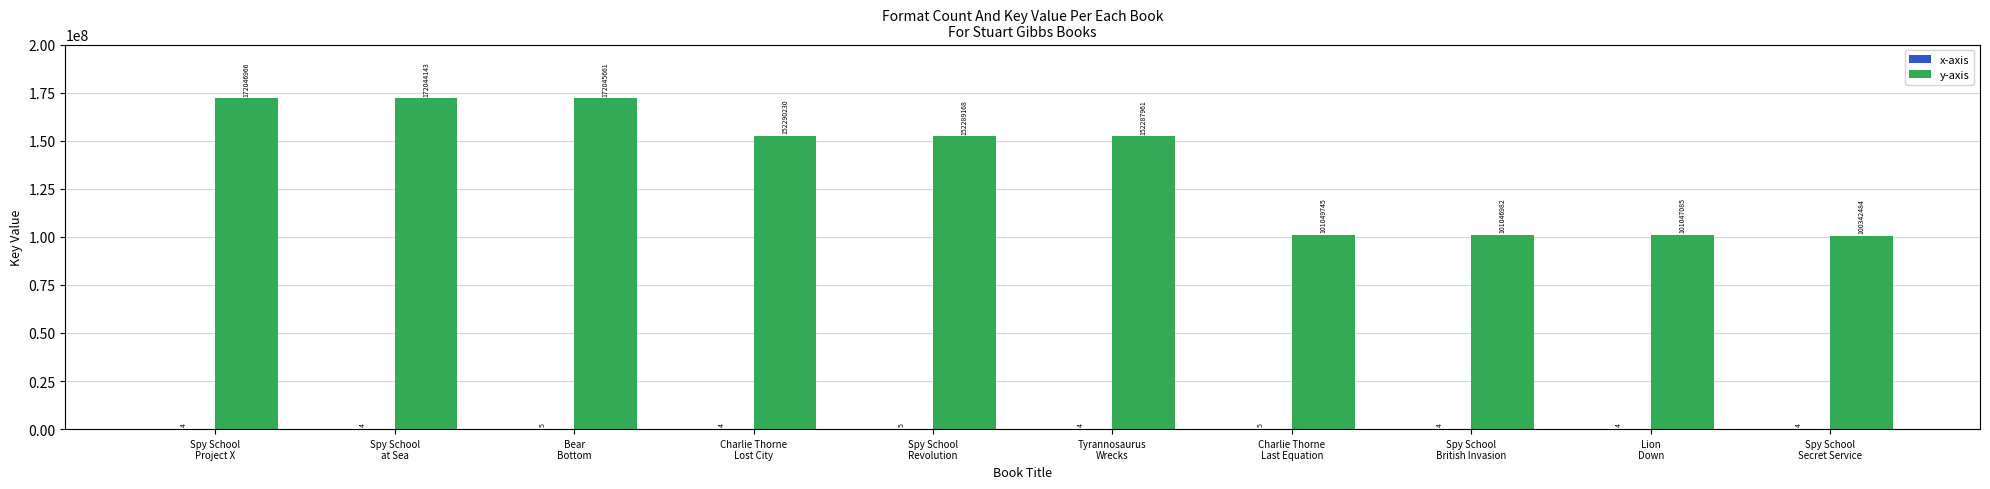

How many categories are shown in the chart?

10